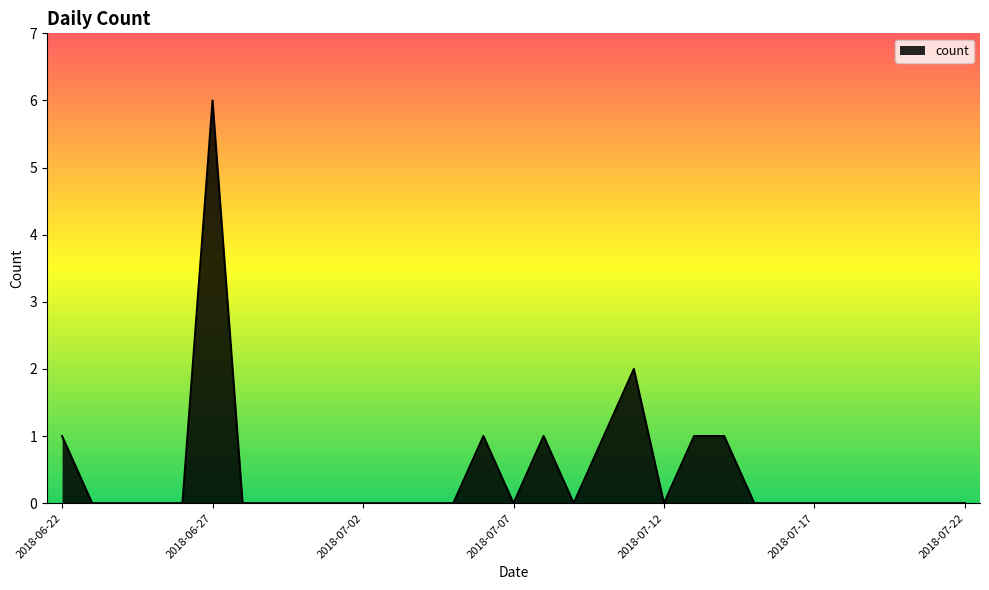

What is the greatest value displayed?

6